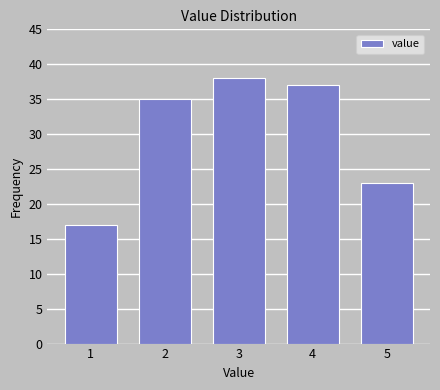

Reading right to left, extract all data points from this chart.

5=23	4=37	3=38	2=35	1=17